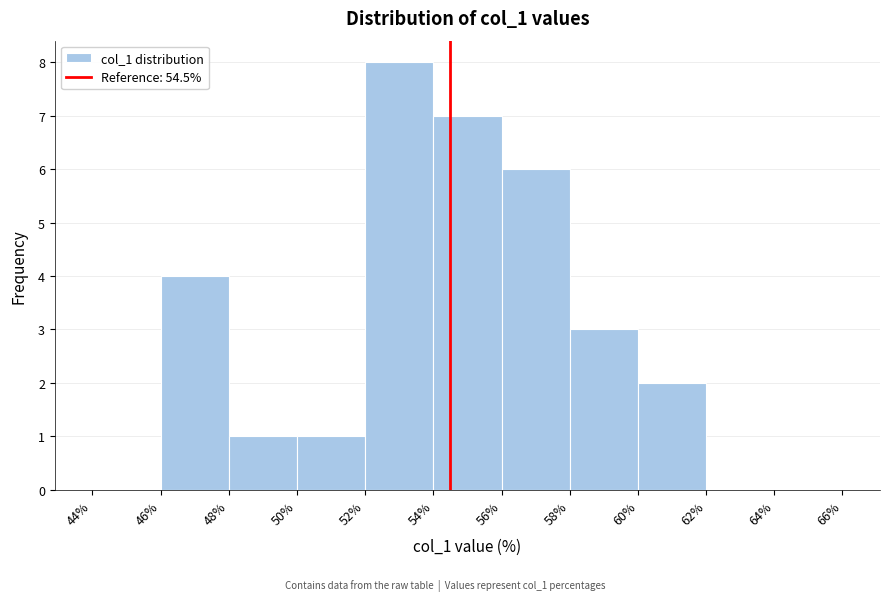

Reading left to right, list every bar in this chart as the range it spans on the x-axis followed by its height. The values are not printed on the chart, so give them approximately, as read against the axis.

44% to 46%: 0
46% to 48%: 4
48% to 50%: 1
50% to 52%: 1
52% to 54%: 8
54% to 56%: 7
56% to 58%: 6
58% to 60%: 3
60% to 62%: 2
62% to 64%: 0
64% to 66%: 0